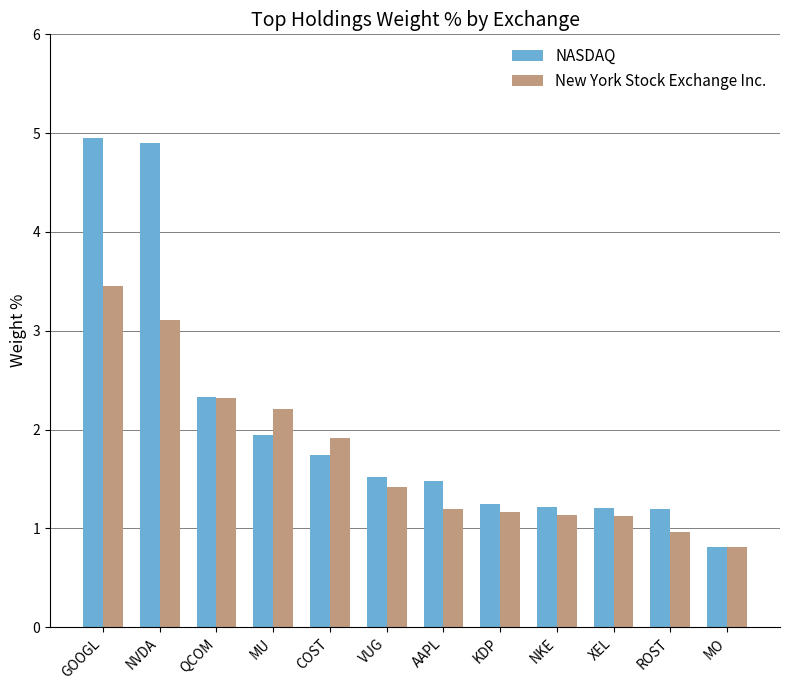

What is the difference between the New York Stock Exchange Inc. values at COST and NVDA?

1.2